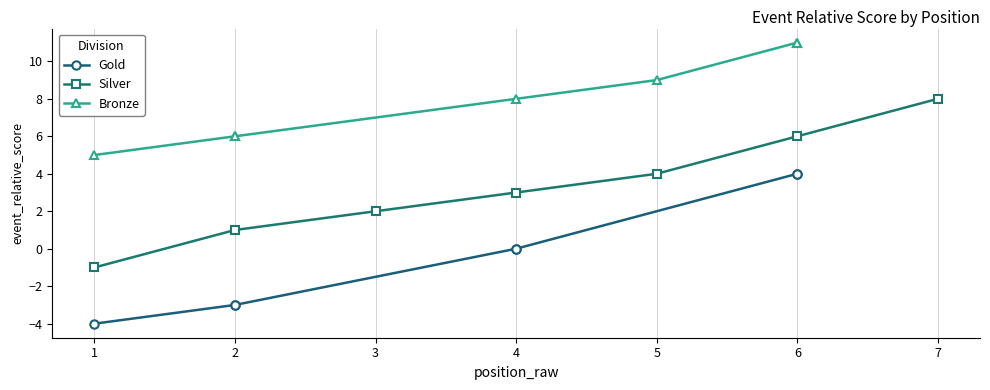

True or false: Bronze and Gold intersect in this chart.

False